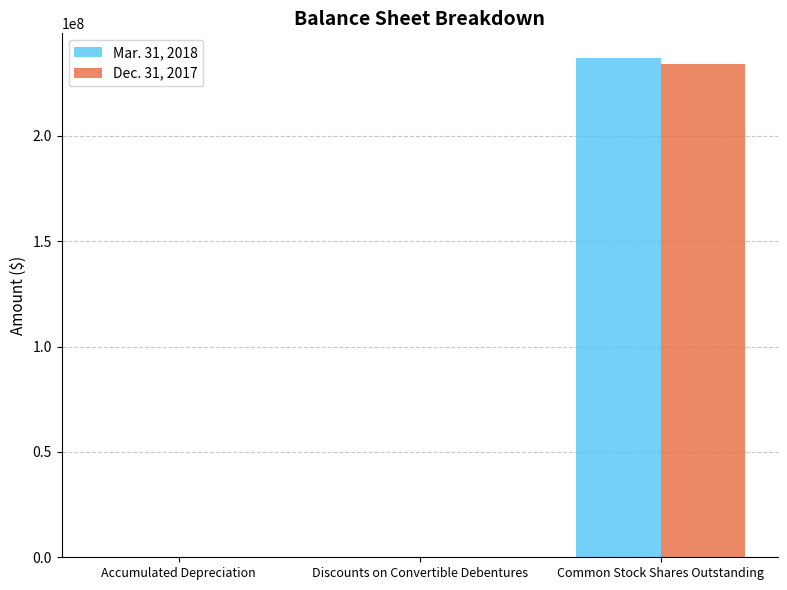

What is the greatest value displayed?

236751367